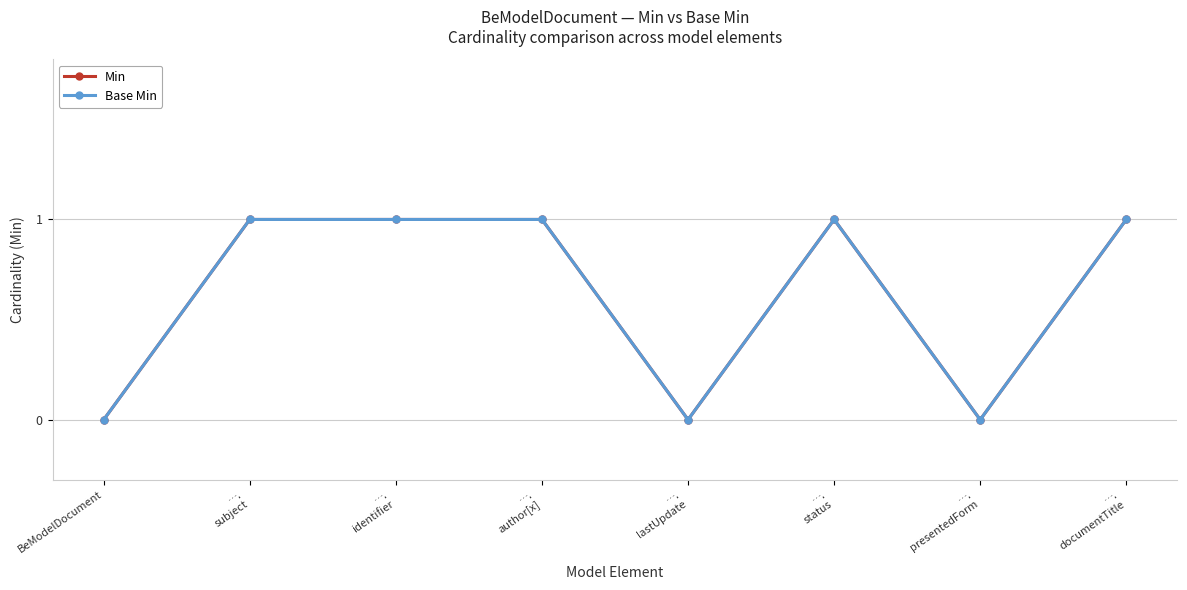

Where is Base Min nearest to the value 0?

BeModelDocument